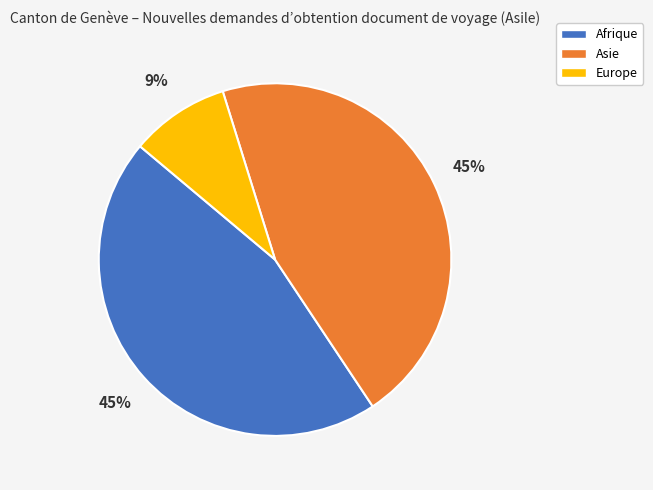

To the nearest percent, what is the average slice percentage?

33%